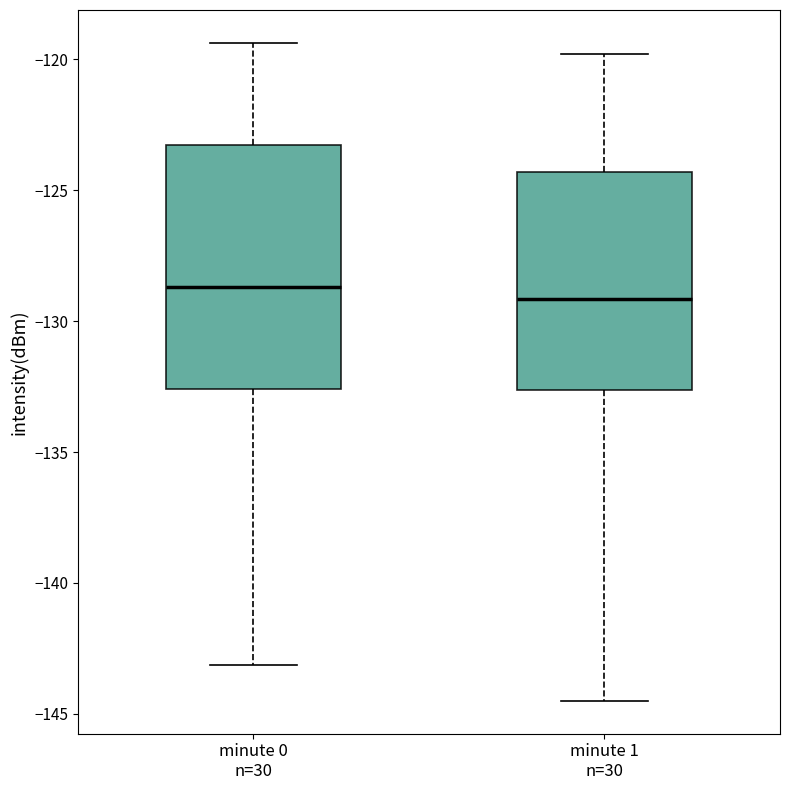

Reading left to right, transcribe this box plot: for each box, give where its median line is, the range the box spans, and where its two whiskers end, as read against the y-axis. The values are not printed on the chart, so give them approximately, as read against the axis.

minute 0 n=30: median -128.5, box -132.5 to -123.5, whiskers -143.0 to -119.5
minute 1 n=30: median -129.0, box -132.5 to -124.5, whiskers -144.5 to -120.0